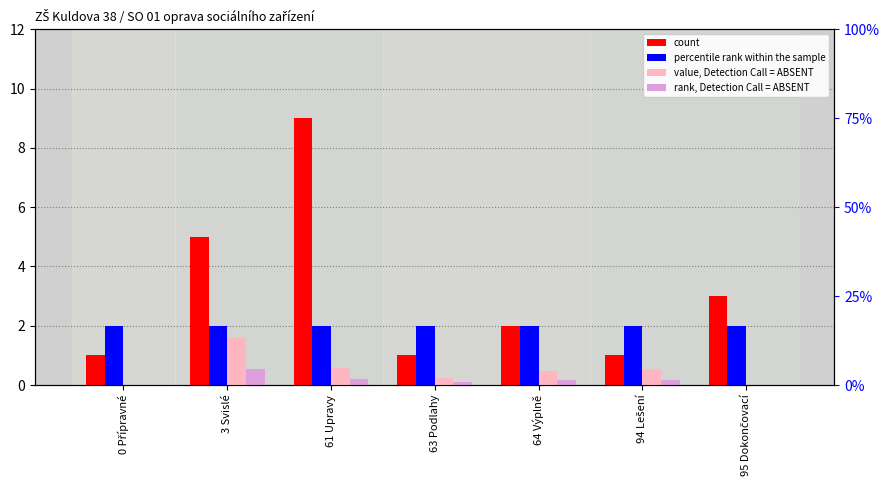

Reading left to right, what are all the values shown in this chart?

count: 0 Přípravné=1.0	3 Svislé=5.0	61 Upravy=9.0	63 Podlahy=1.0	64 Výplně=2.0	94 Lešení=1.0	95 Dokončovací=3.0
percentile rank within the sample: 0 Přípravné=2.0	3 Svislé=2.0	61 Upravy=2.0	63 Podlahy=2.0	64 Výplně=2.0	94 Lešení=2.0	95 Dokončovací=2.0
value, Detection Call = ABSENT: 0 Přípravné=0.0	3 Svislé=1.6	61 Upravy=0.6	63 Podlahy=0.2	64 Výplně=0.5	94 Lešení=0.5	95 Dokončovací=0.0
rank, Detection Call = ABSENT: 0 Přípravné=0.0	3 Svislé=0.5	61 Upravy=0.2	63 Podlahy=0.1	64 Výplně=0.2	94 Lešení=0.2	95 Dokončovací=0.0